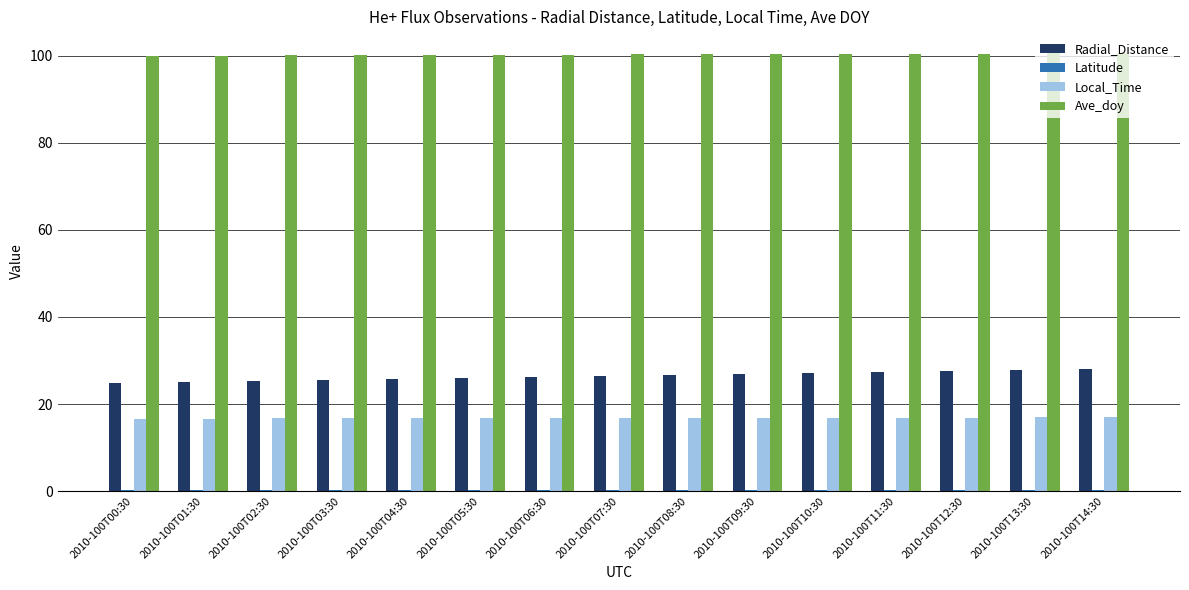

Are the bars horizontal?

No